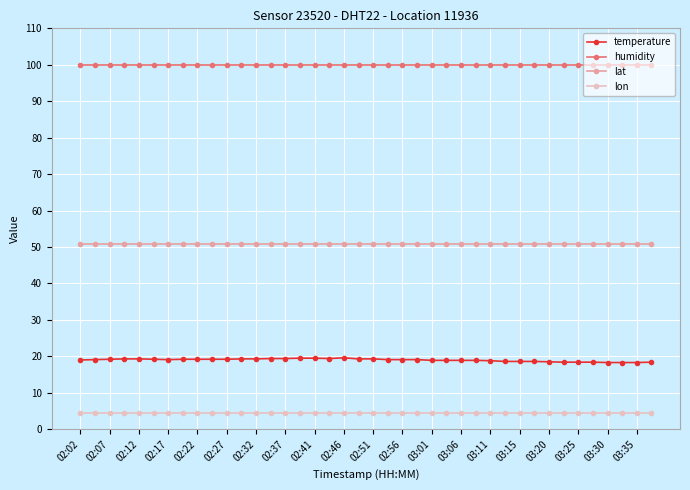

What is the value of the lat point at the 9th from the left?

50.8